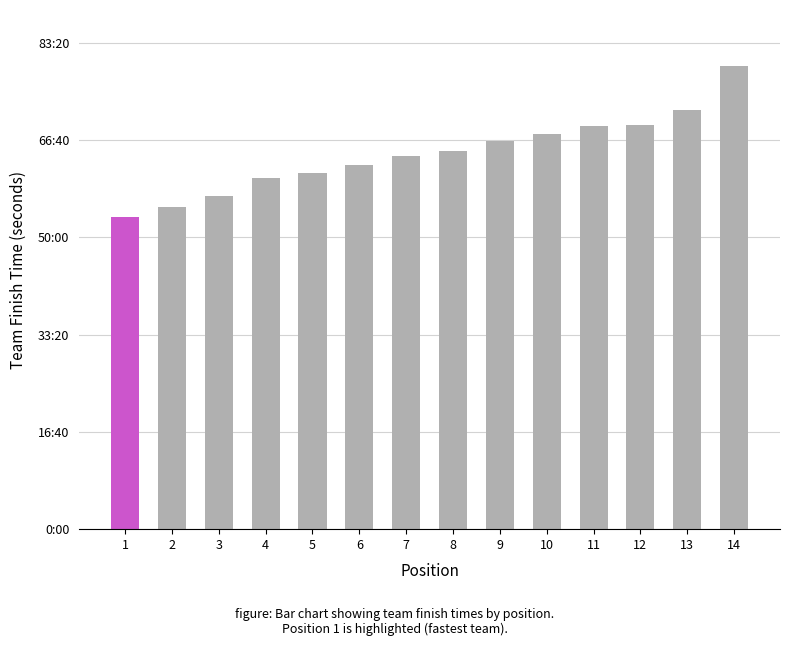

What is the greatest value displayed?

4764